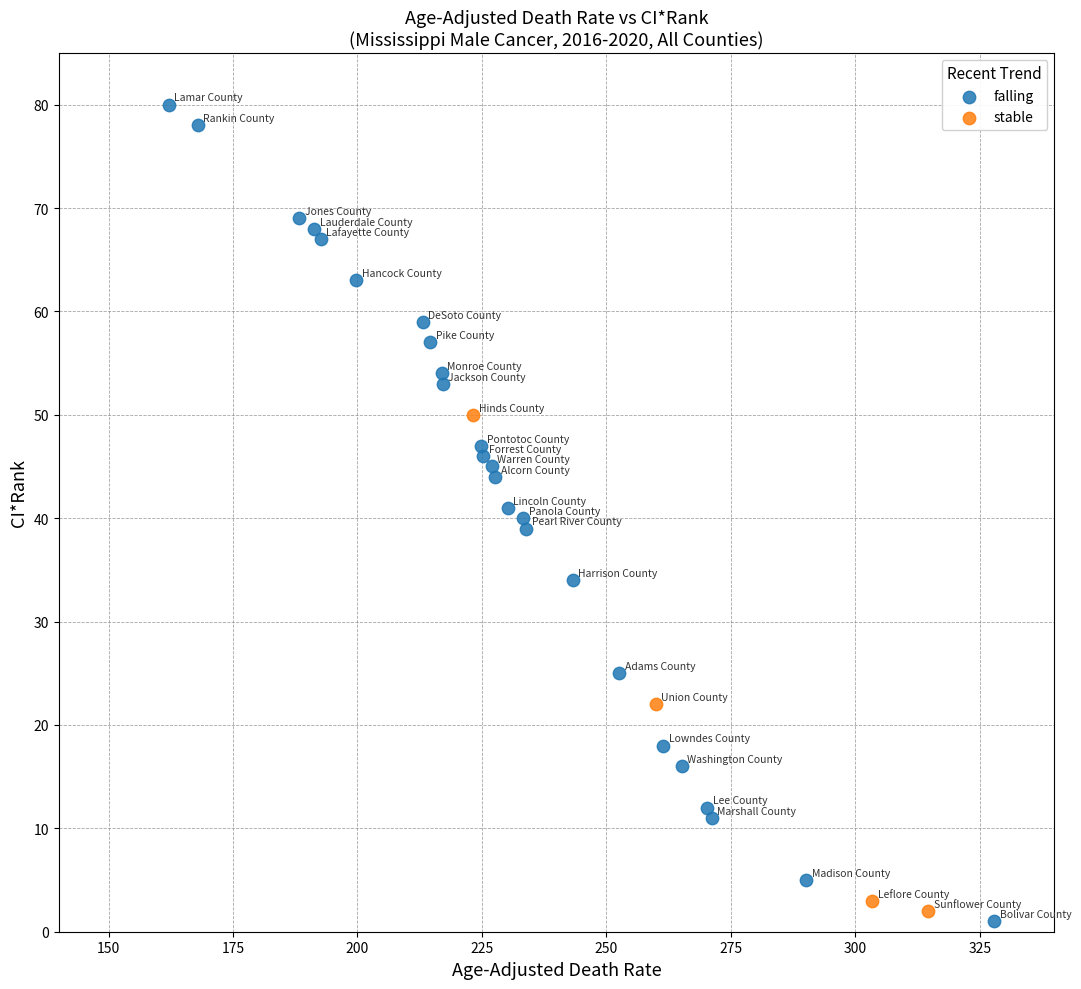

Which series has the largest Y range (max minus min)?

falling